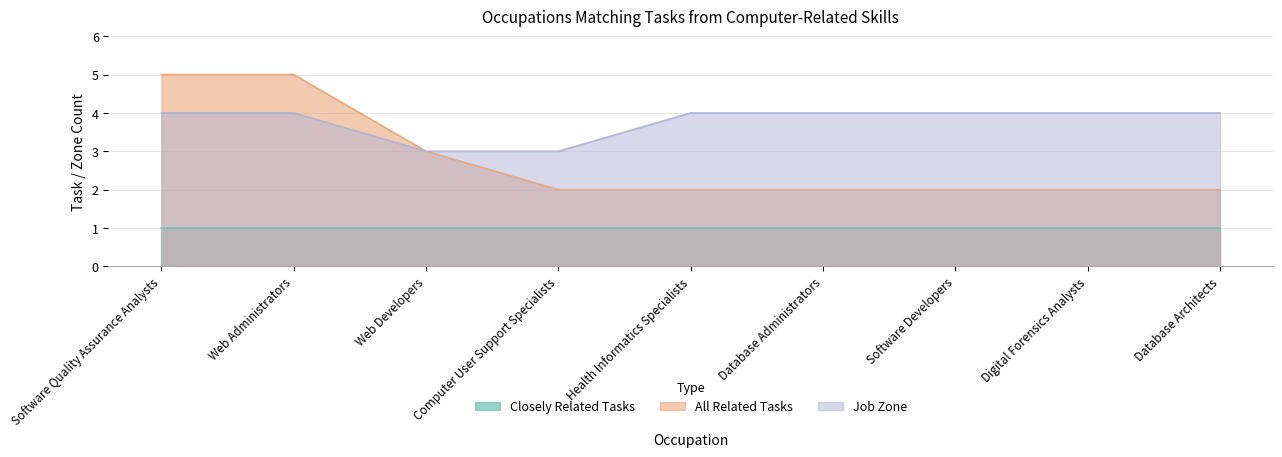

True or false: All Related Tasks and Job Zone cross at least once.

False